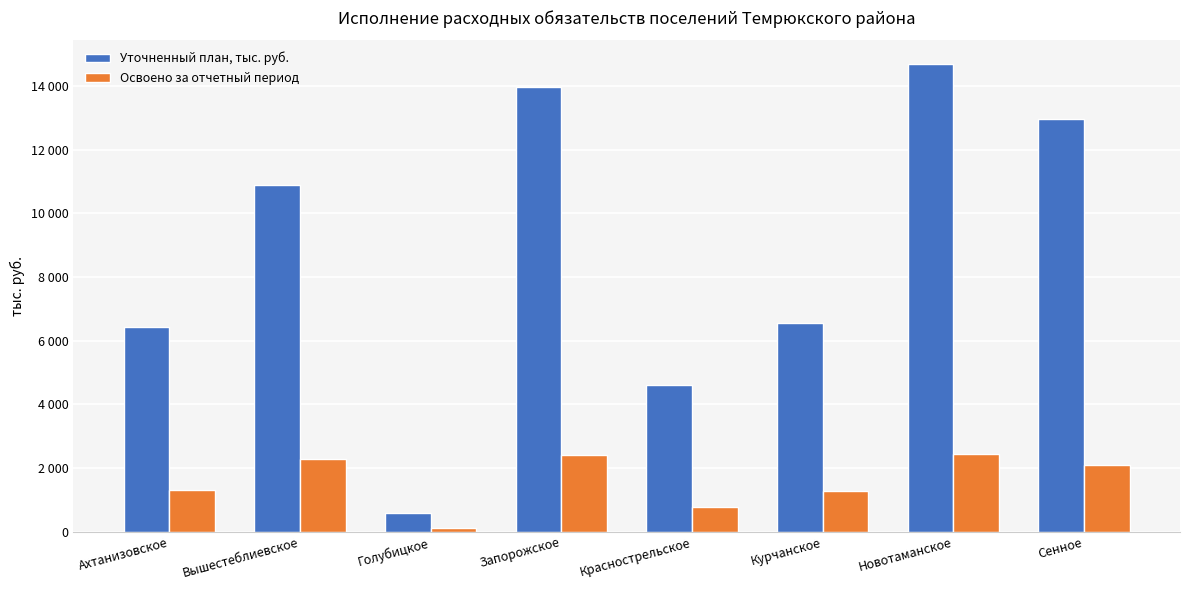

Which category has the lowest value across all series?

Голубицкое